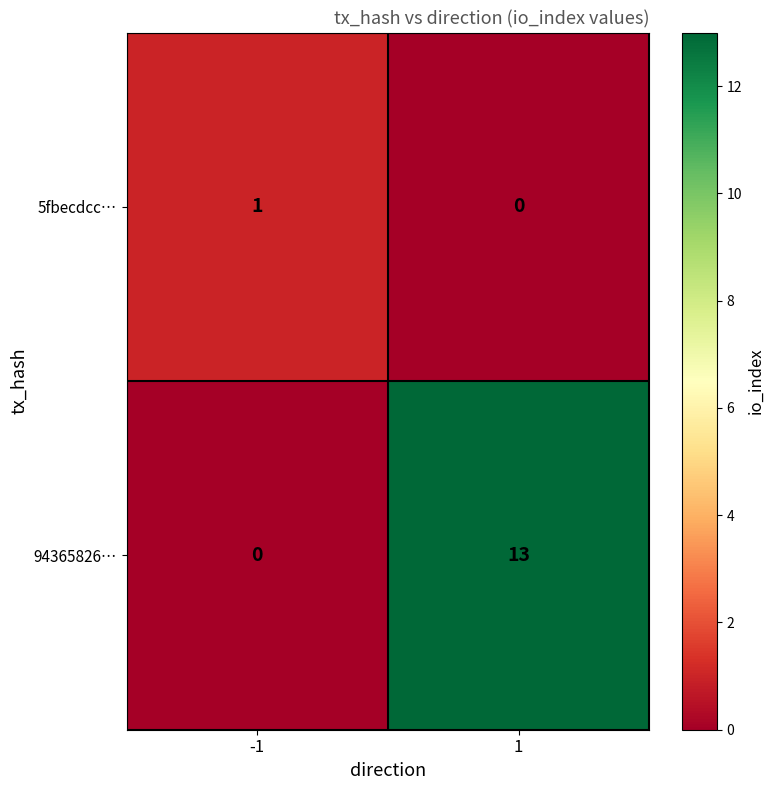

What is the maximum value for 94365826…?

13